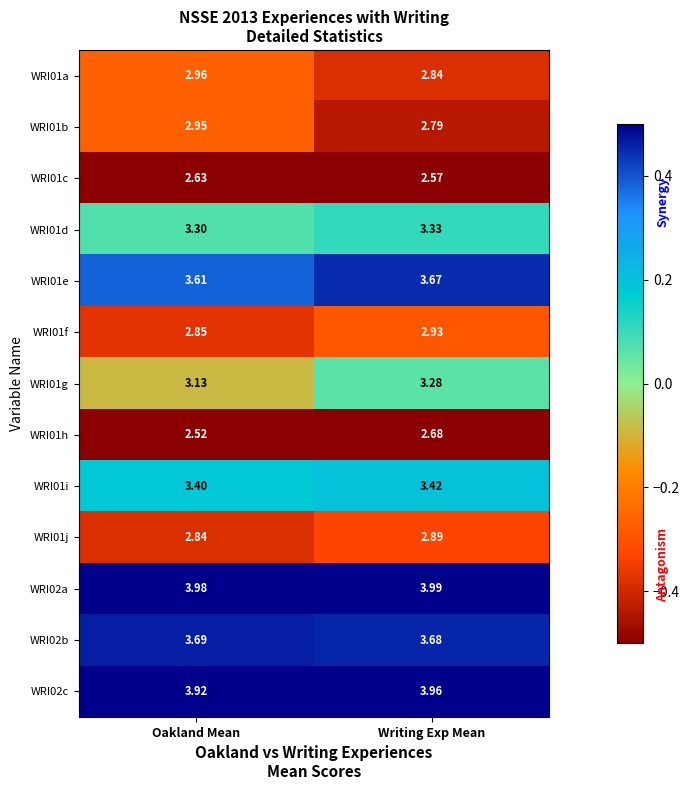

At which label is WRI01g closest to 3?

Oakland Mean